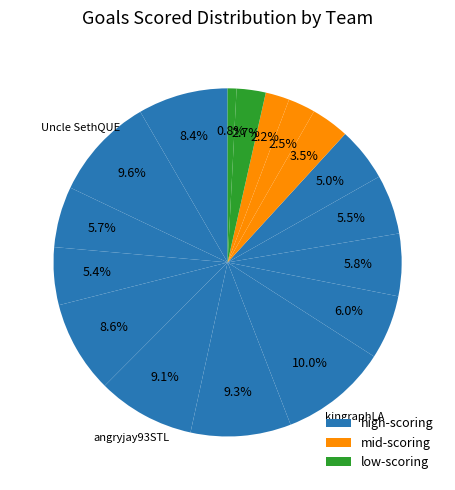

Count the number of slices in the pie.

17